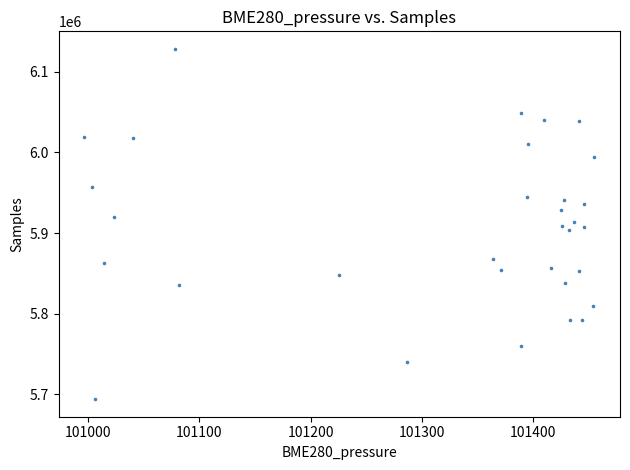

How many data points are displayed?

32